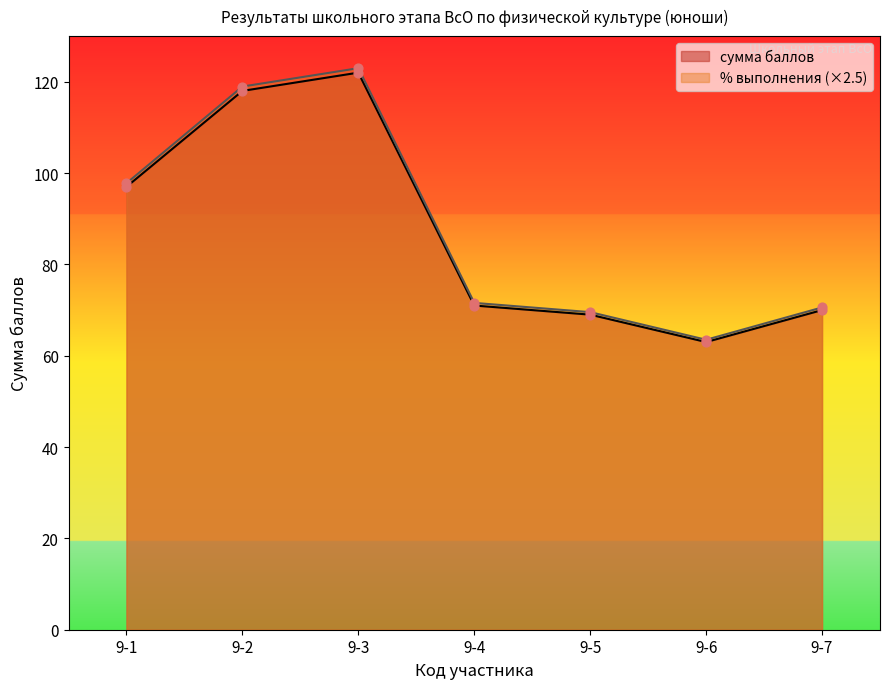

Which series contains the lowest Y value?

сумма баллов